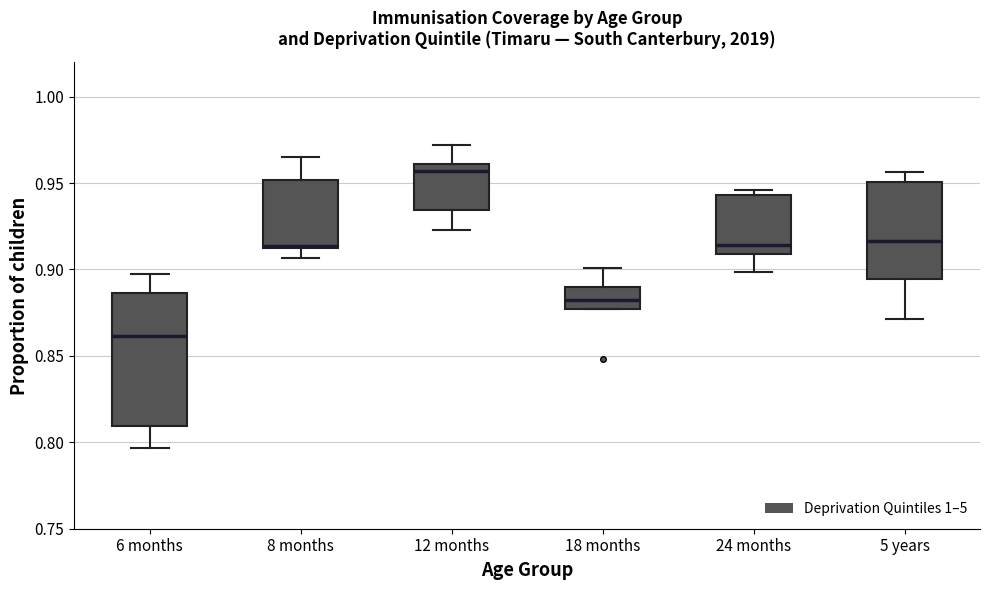

Comparing the boxes themselves (not the whiskers), which one is the tallest?

6 months